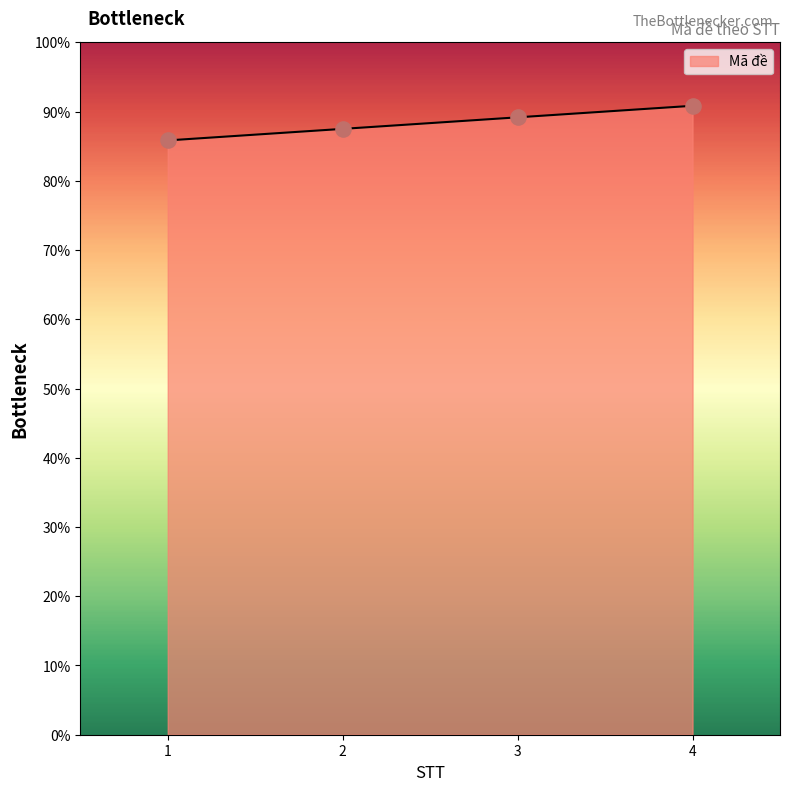

Between 1 and 3, which is larger?

3